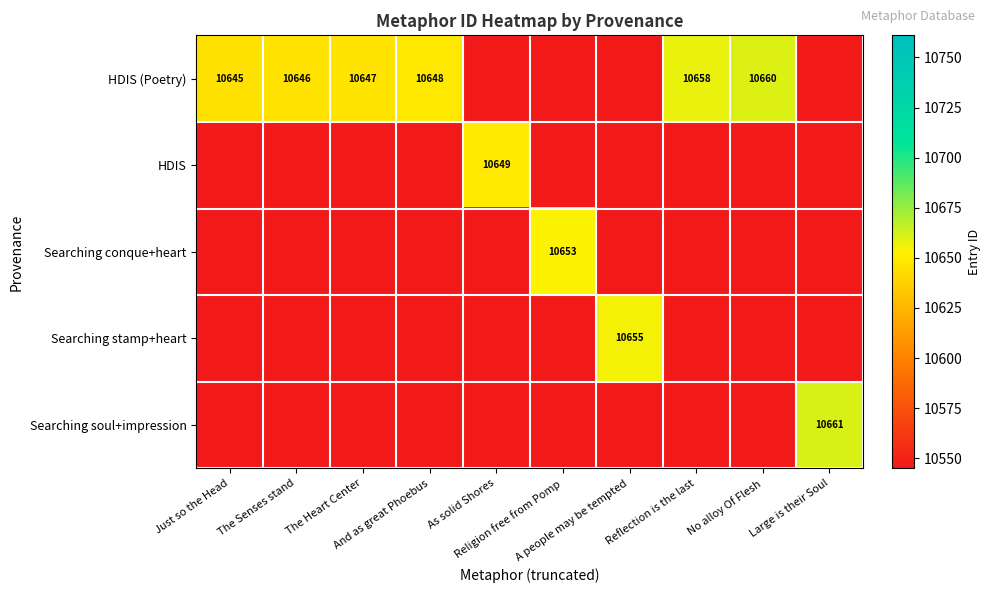

At which category does the chart reach its peak across all series?

Large is their Soul